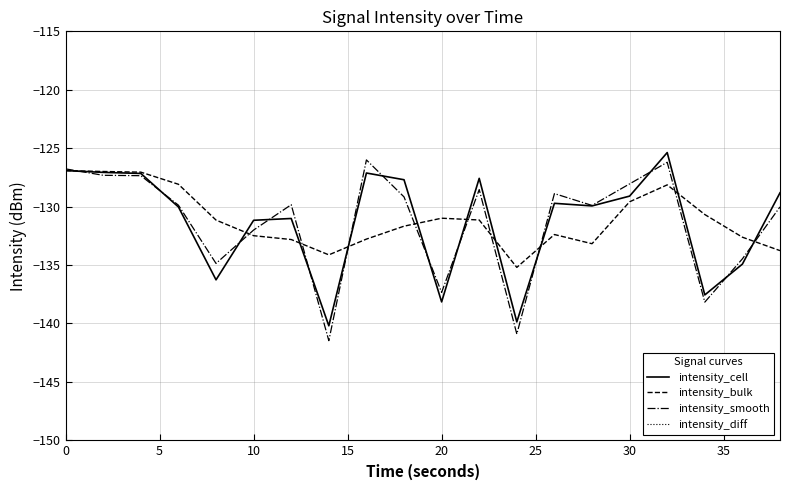

At which category is the sum across all series the highest?

16